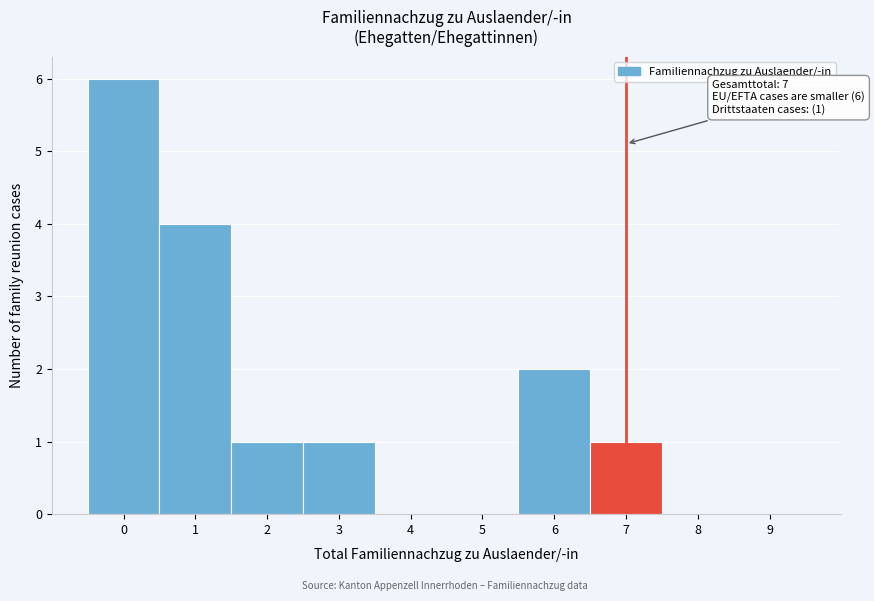

Over which range of the x-axis is the bar tallest?

-0.5 to 0.5